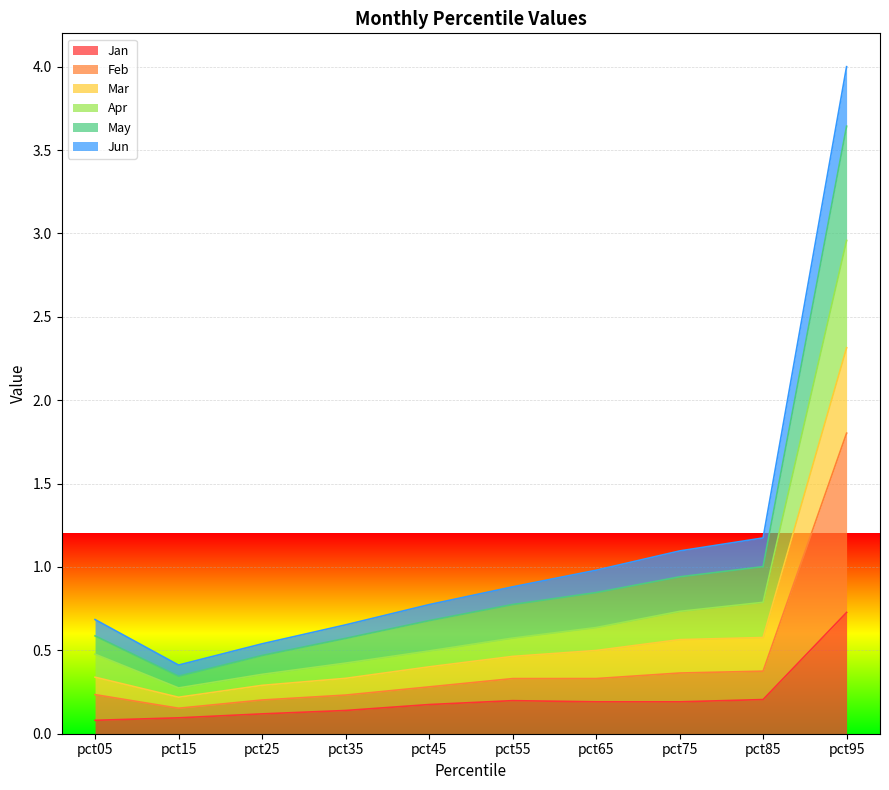

How many lines are shown in the chart?

6